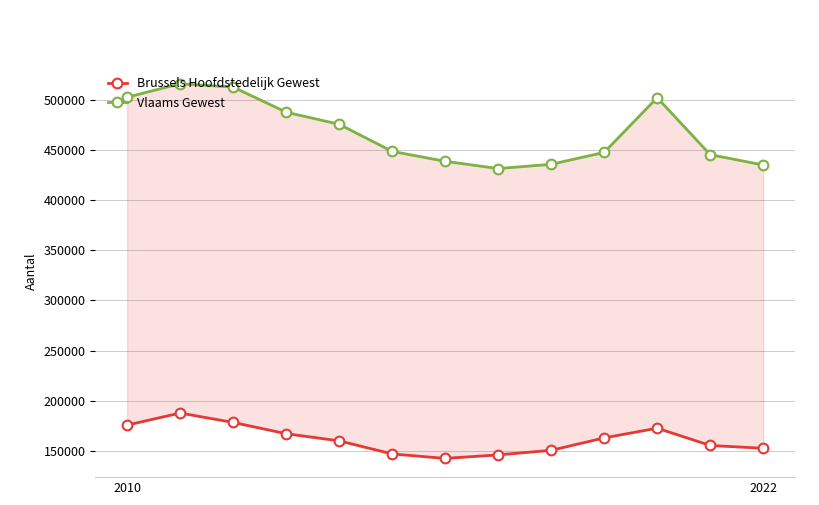

List the series in order of their overall mean, highest first.

Vlaams Gewest, Brussels Hoofdstedelijk Gewest